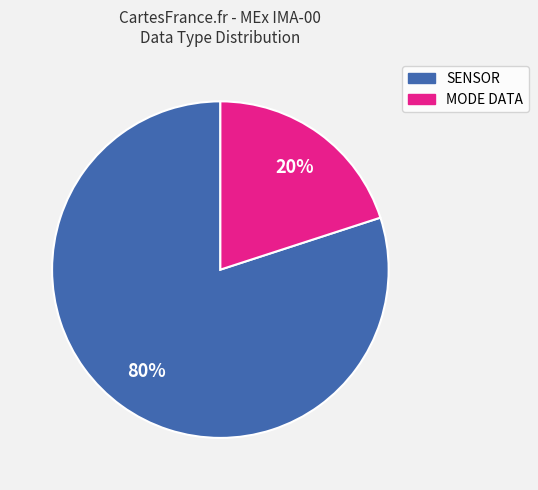

What is the largest slice in the pie chart?

SENSOR